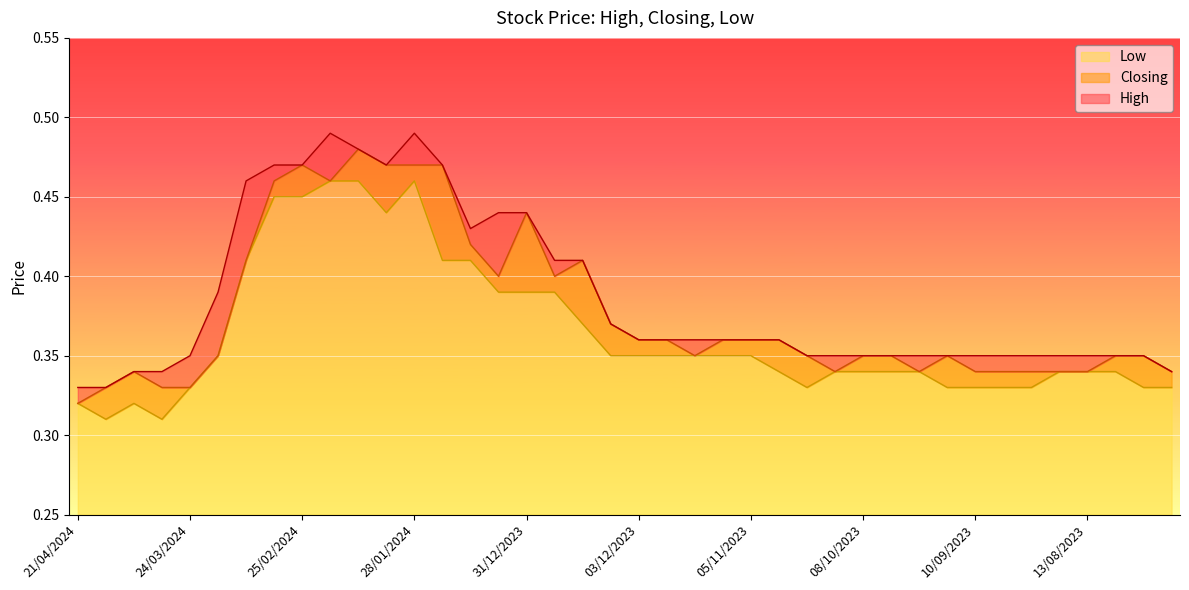

How many Closing values are between 0 and 1?

40